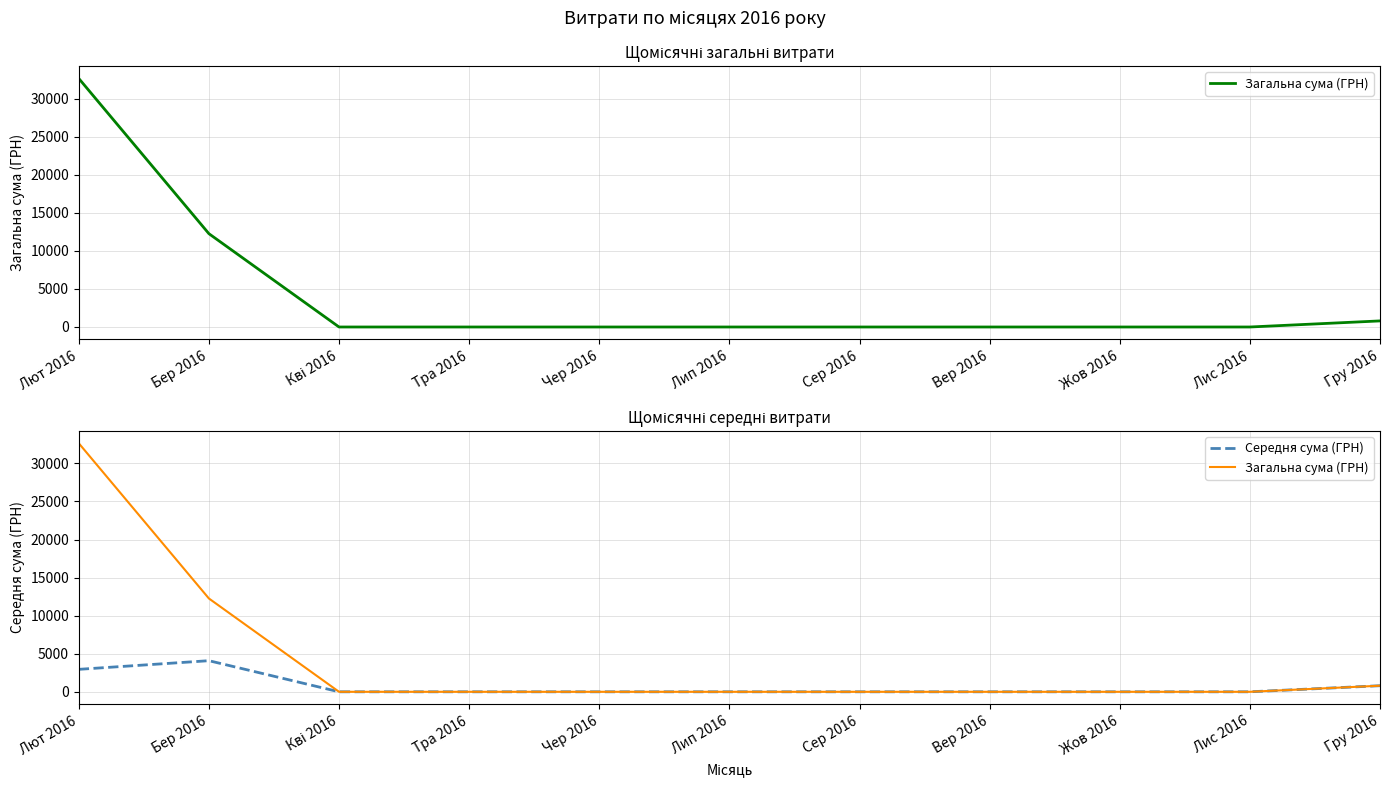

Which series has the widest spread of values?

Загальна сума (ГРН)